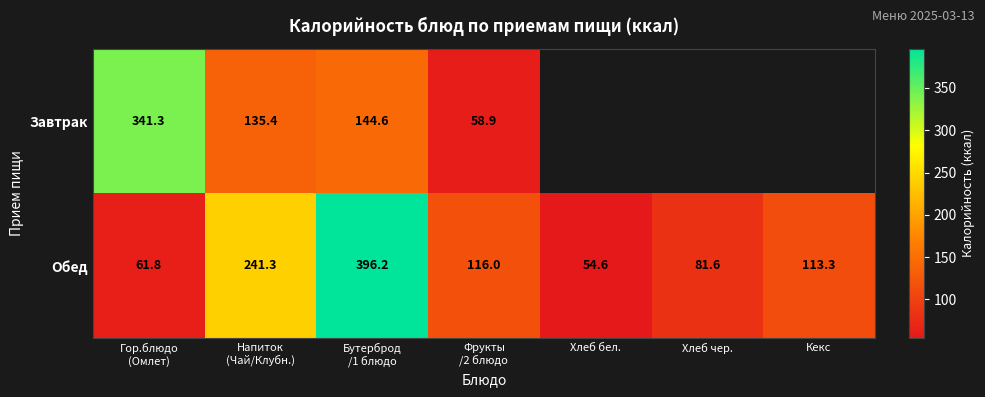

What is the difference between the highest and lowest values at Гор.блюдо
(Омлет)?

279.5